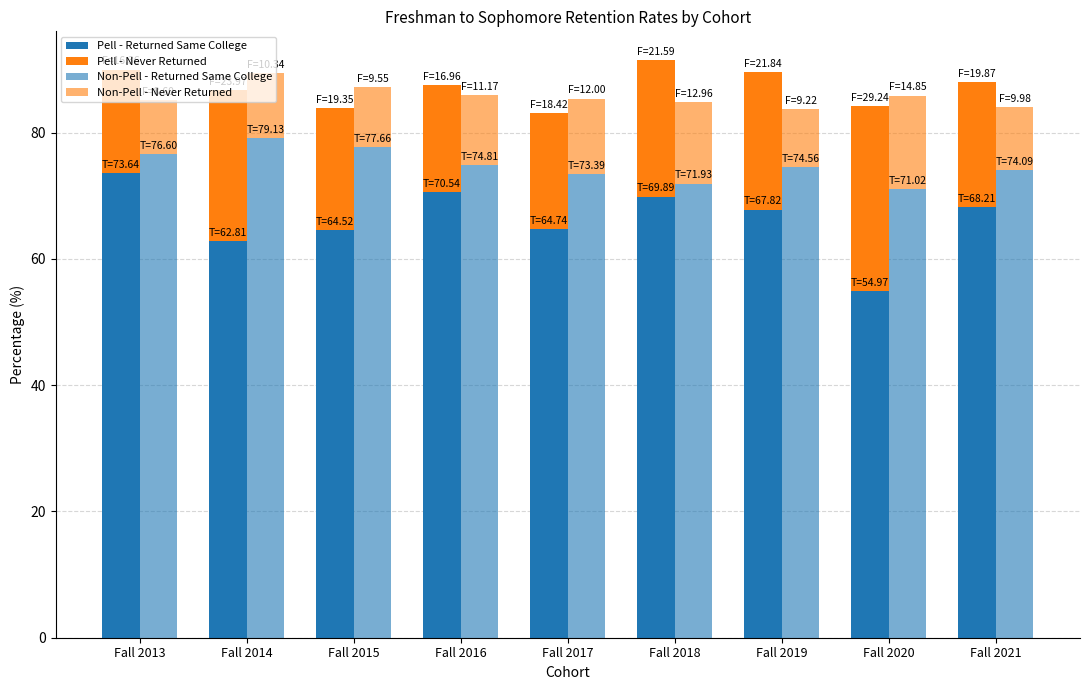

What is the approximate value of Pell - Returned Same College at Fall 2019?

67.8